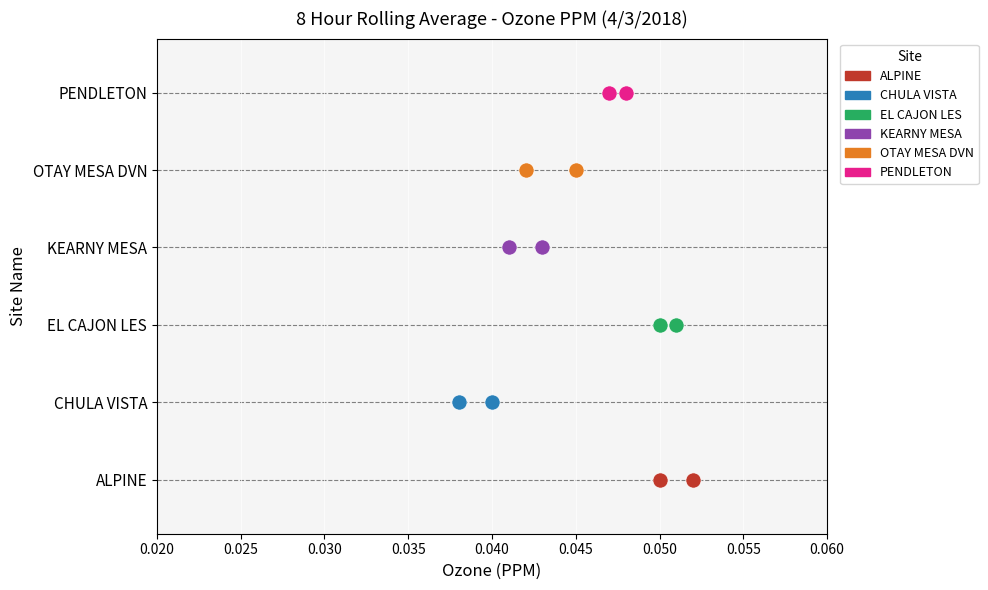

What are all the series names shown in the legend?

ALPINE, CHULA VISTA, EL CAJON LES, KEARNY MESA, OTAY MESA DVN, PENDLETON